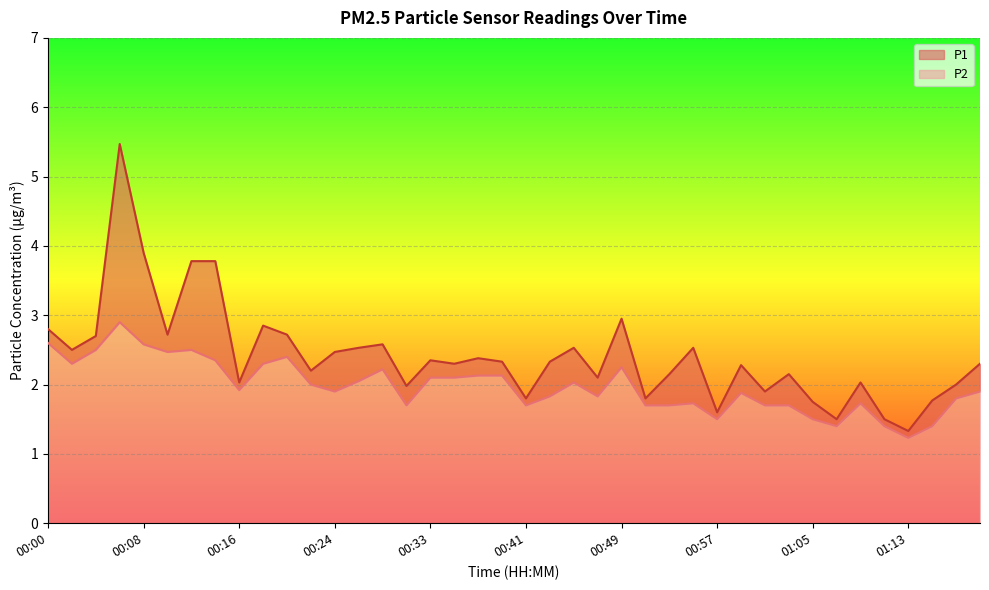

True or false: P2 and P1 cross at least once.

False